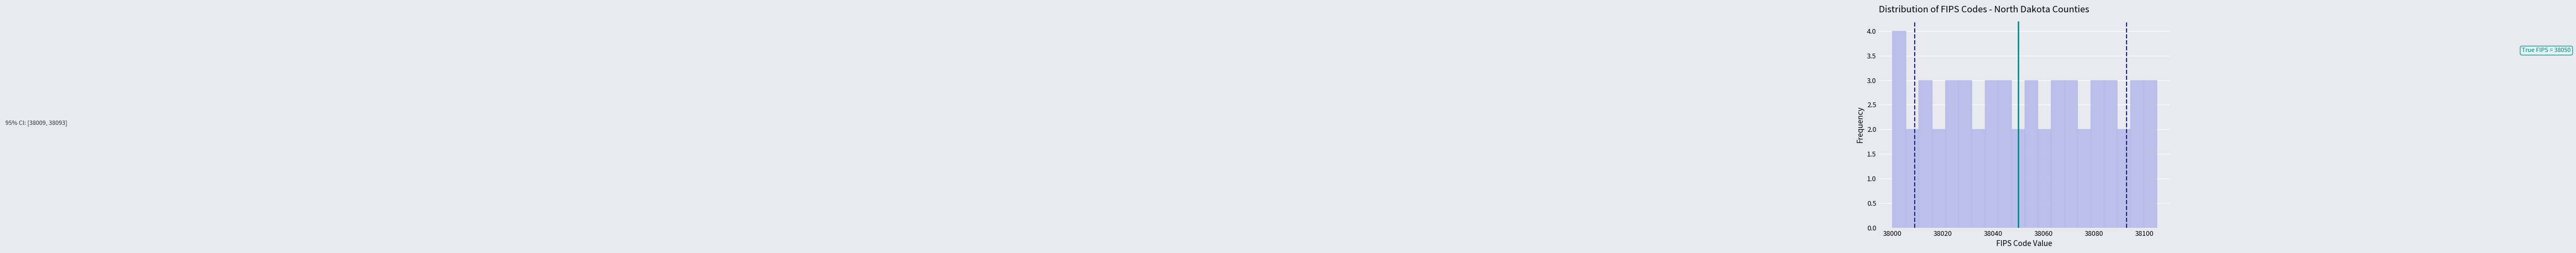

Around what value on the x-axis is the tallest bar? Give the approximate position of its centre, as read against the axis.

38002